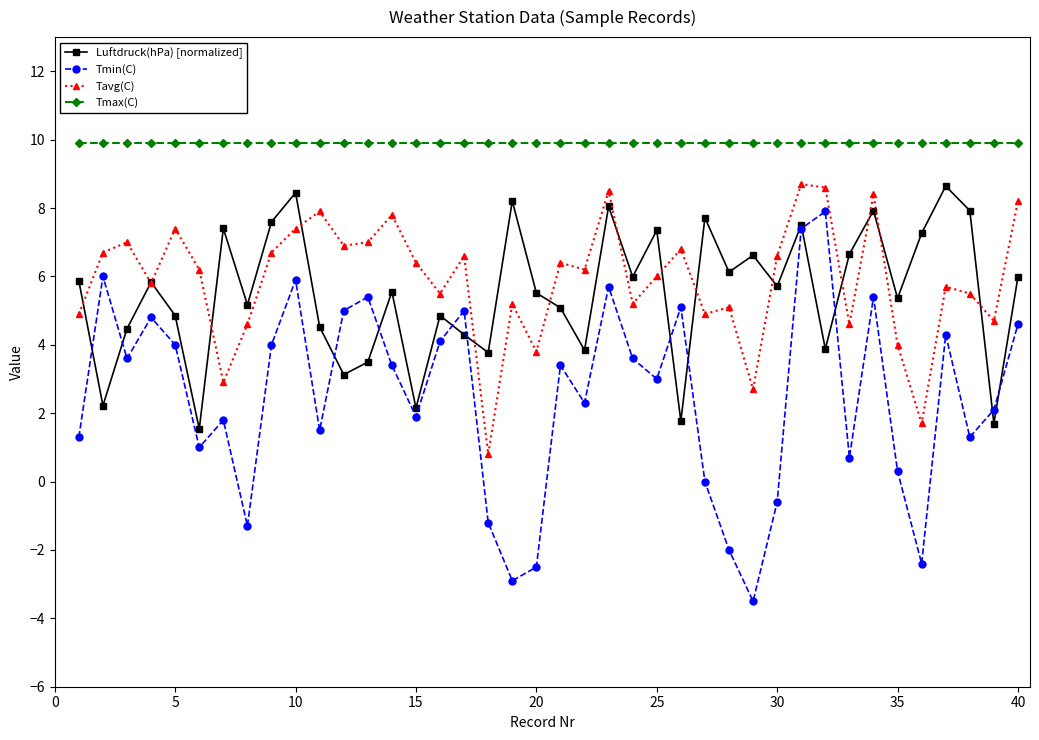

What is the minimum value shown in the chart?

-3.5